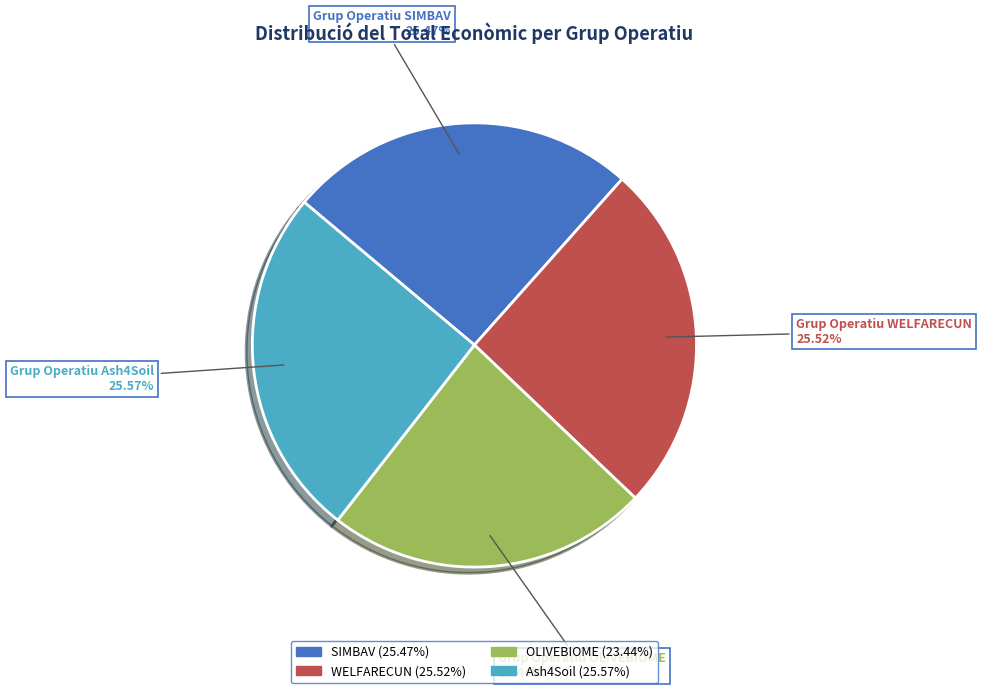

True or false: OLIVEBIOME accounts for 23% of the total.

True